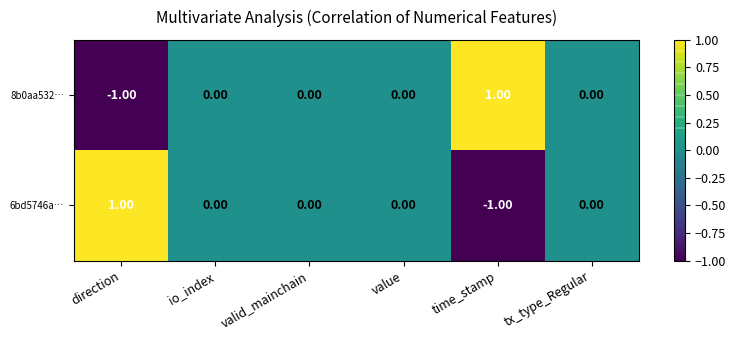

Where does the 6bd5746a… series first go above 0?

direction